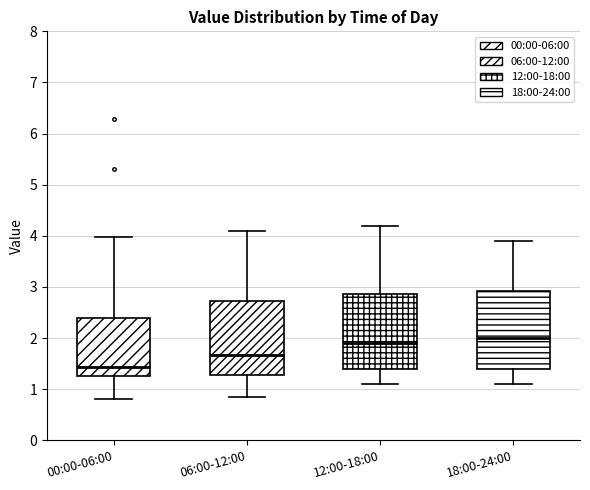

Reading left to right, transcribe this box plot: for each box, give where its median line is, the range the box spans, and where its two whiskers end, as read against the y-axis. The values are not printed on the chart, so give them approximately, as read against the axis.

00:00-06:00: median 1.4, box 1.3 to 2.4, whiskers 0.8 to 4.0
06:00-12:00: median 1.7, box 1.3 to 2.7, whiskers 0.9 to 4.1
12:00-18:00: median 1.9, box 1.4 to 2.9, whiskers 1.1 to 4.2
18:00-24:00: median 2.0, box 1.4 to 2.9, whiskers 1.1 to 3.9